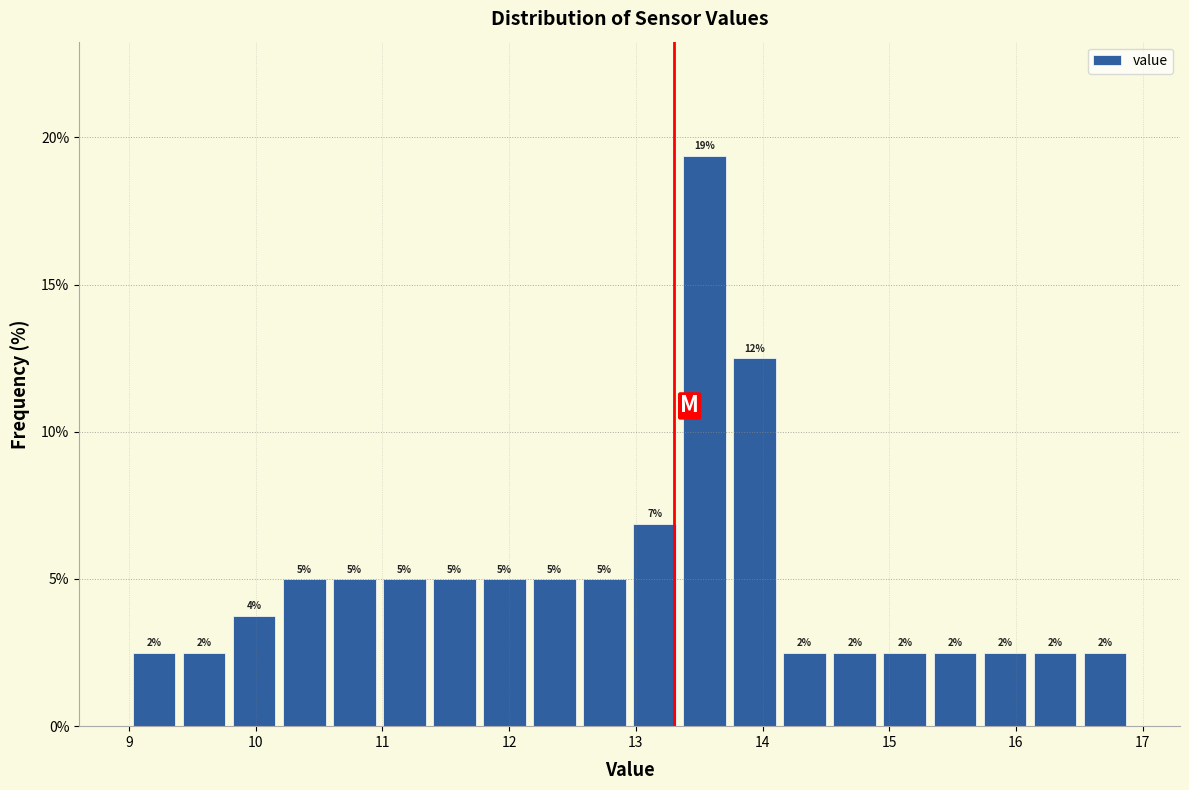

Read against the x-axis, roughly where is the centre of the tallest bar?

13.5